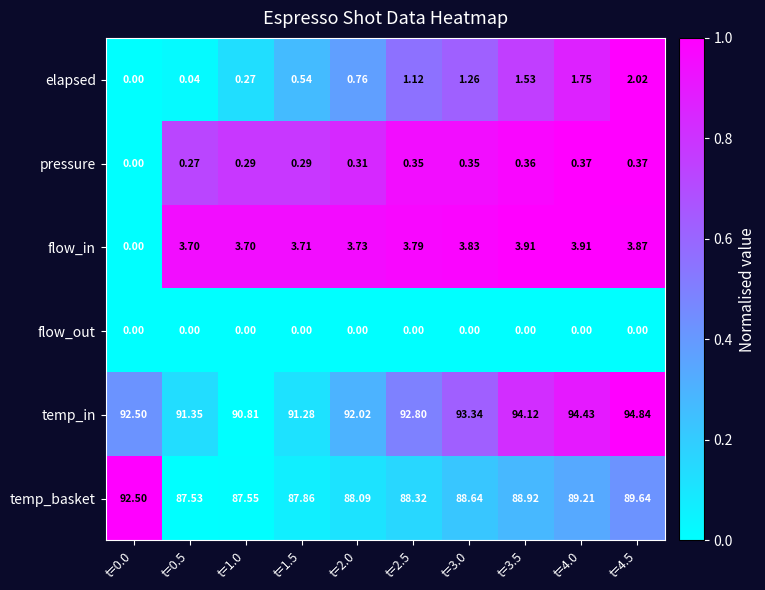

What is the total value across all series at t=4.0?

189.7